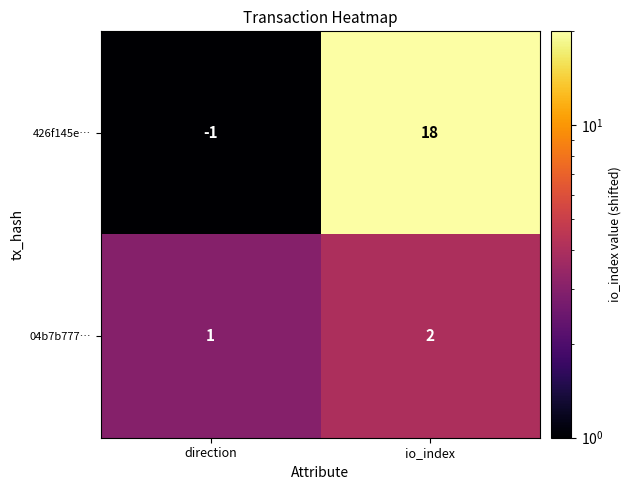

True or false: 04b7b777… has a value of 2 at io_index.

True